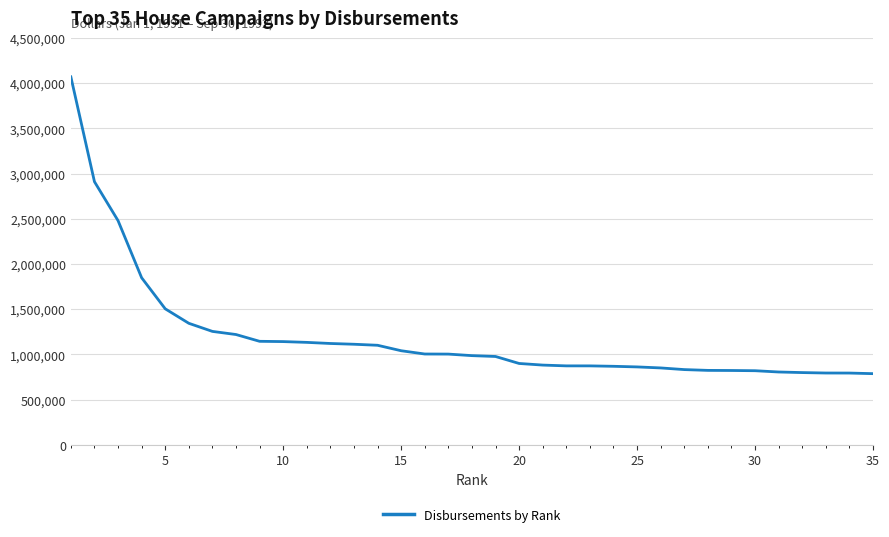

What is the smallest value displayed?

787657